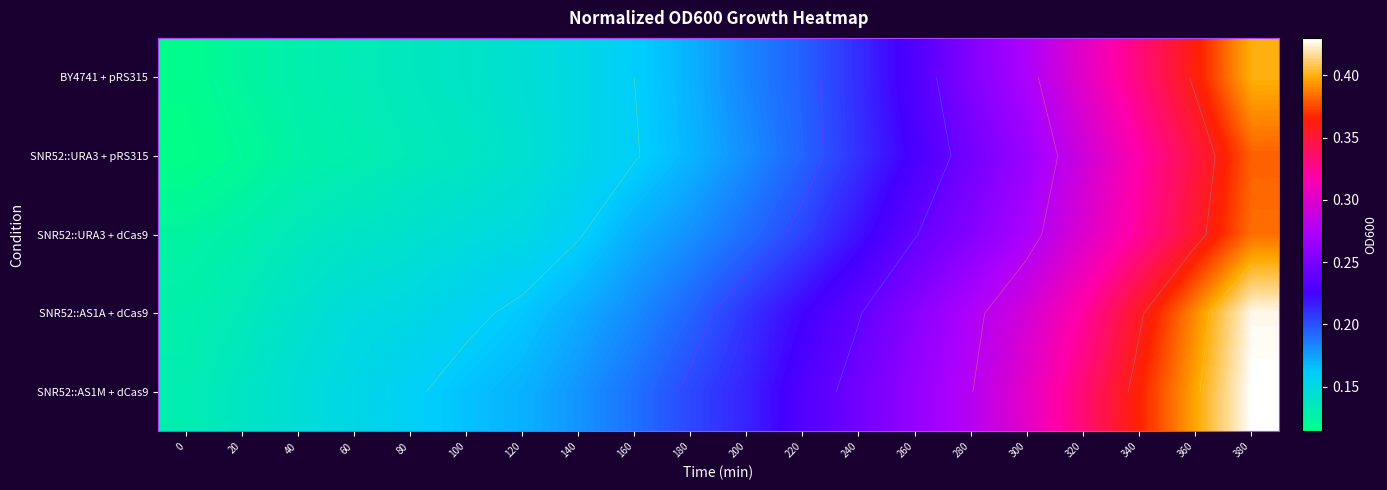

Read the SNR52::AS1M + dCas9 value at 20.

0.1